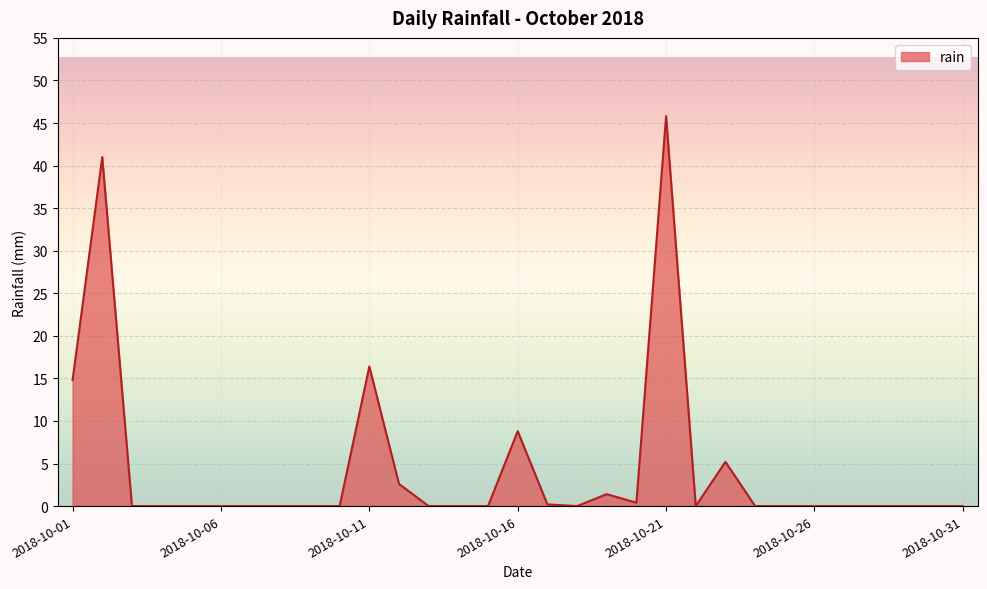

What is the difference between the maximum and minimum values?

45.8